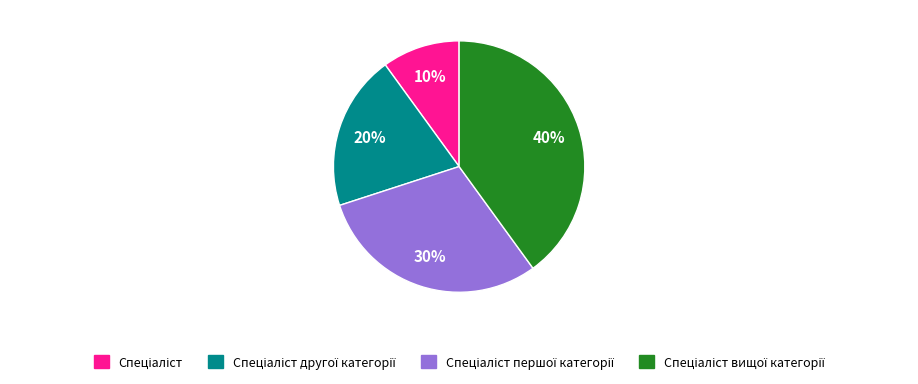

Does any single category account for the majority?

No